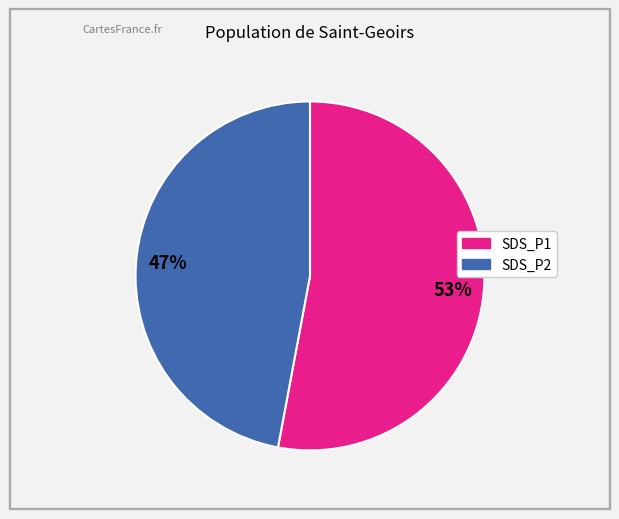

What percentage is the SDS_P1 slice, to the nearest percent?

53%